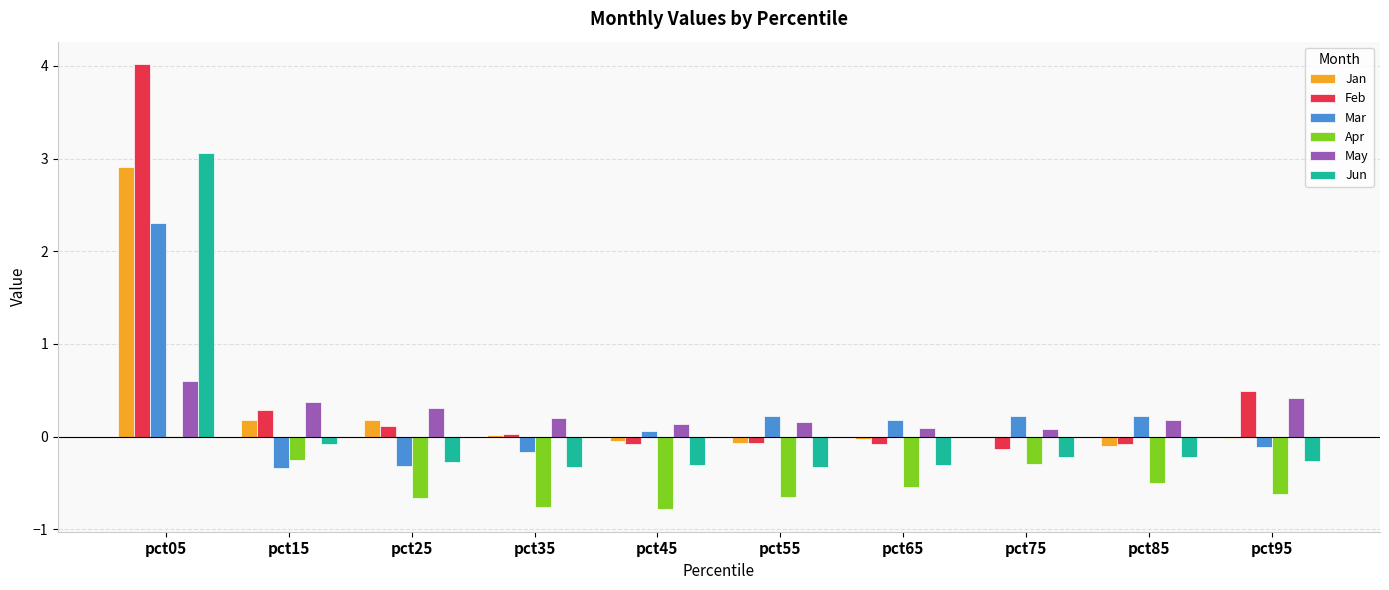

Which series has the largest range (max minus min)?

Feb